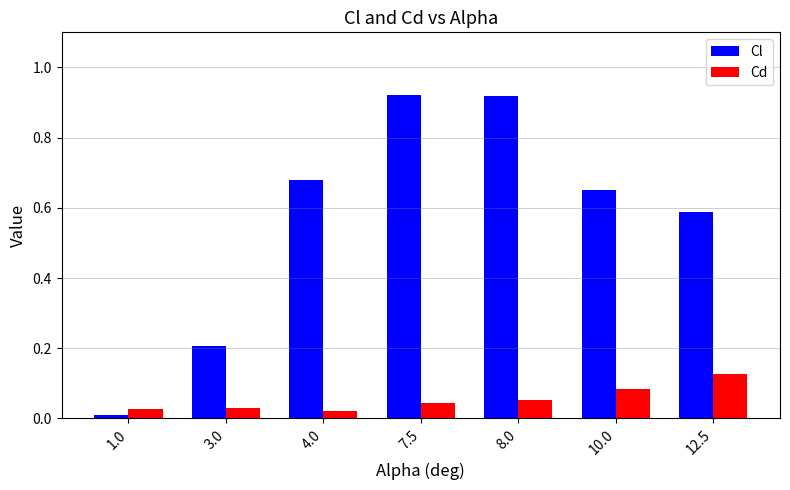

Which category has the lowest value in the Cl series?

1.0